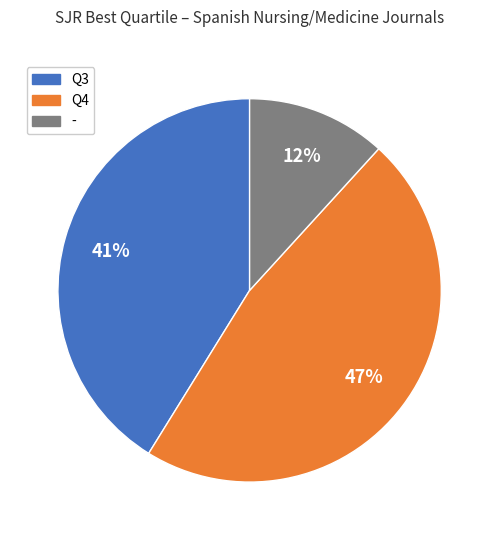

Count the number of slices in the pie.

3